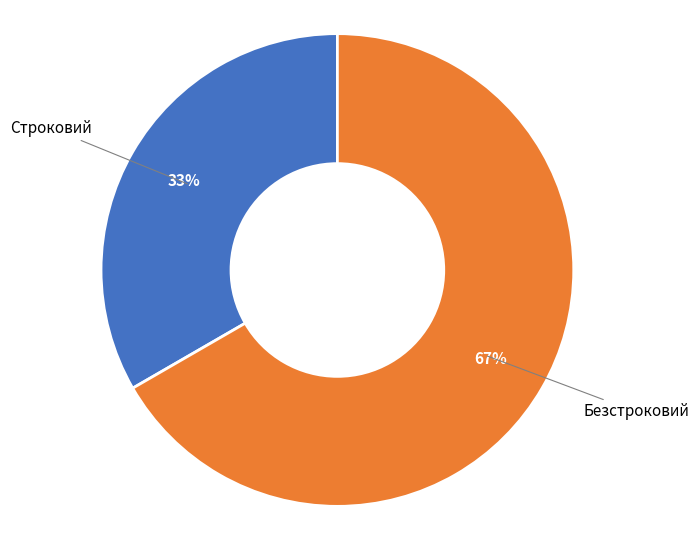

To the nearest percent, what is the average slice percentage?

50%